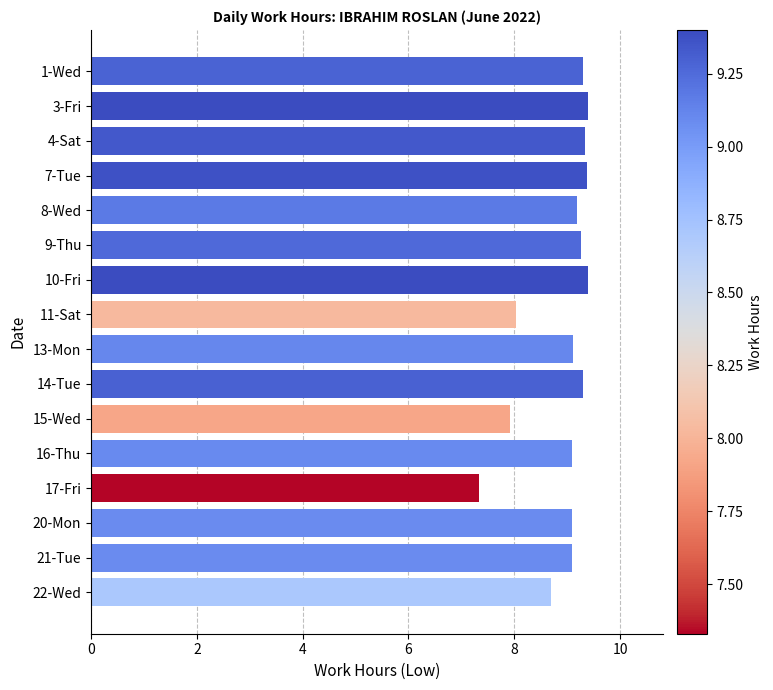

Which has a higher value, 1-Wed or 11-Sat?

1-Wed